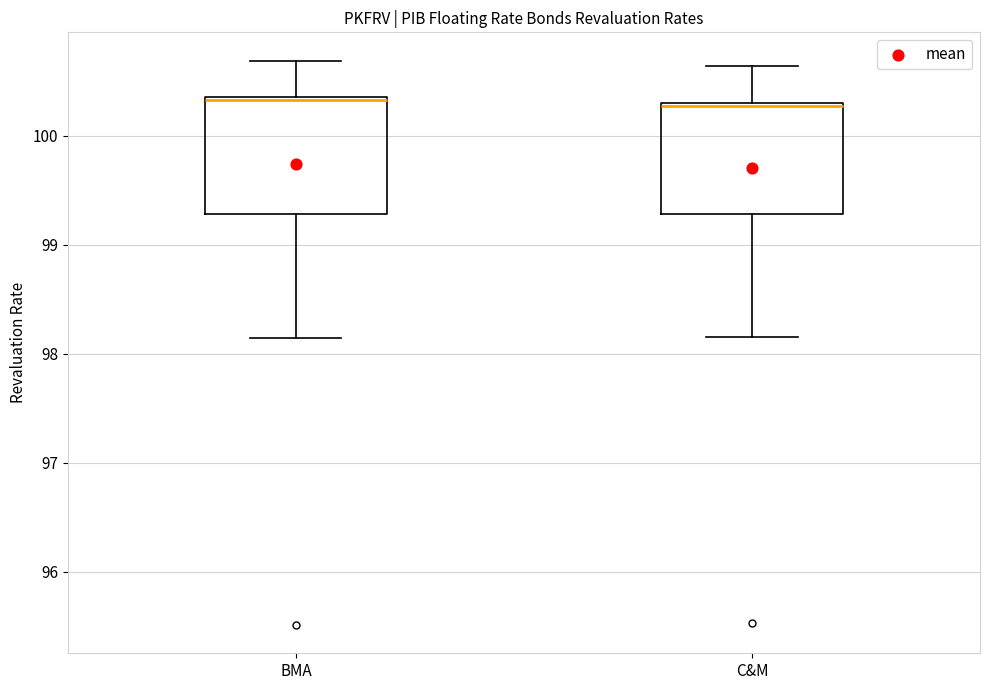

Reading left to right, read every box against the y-axis: the position of its median line, the range the box covers, and the ends of its whiskers. The values are not printed on the chart, so give them approximately, as read against the axis.

BMA: median 100.3, box 99.3 to 100.4, whiskers 98.1 to 100.7
C&M: median 100.3 (just below the box's upper edge), box 99.3 to 100.3, whiskers 98.2 to 100.6